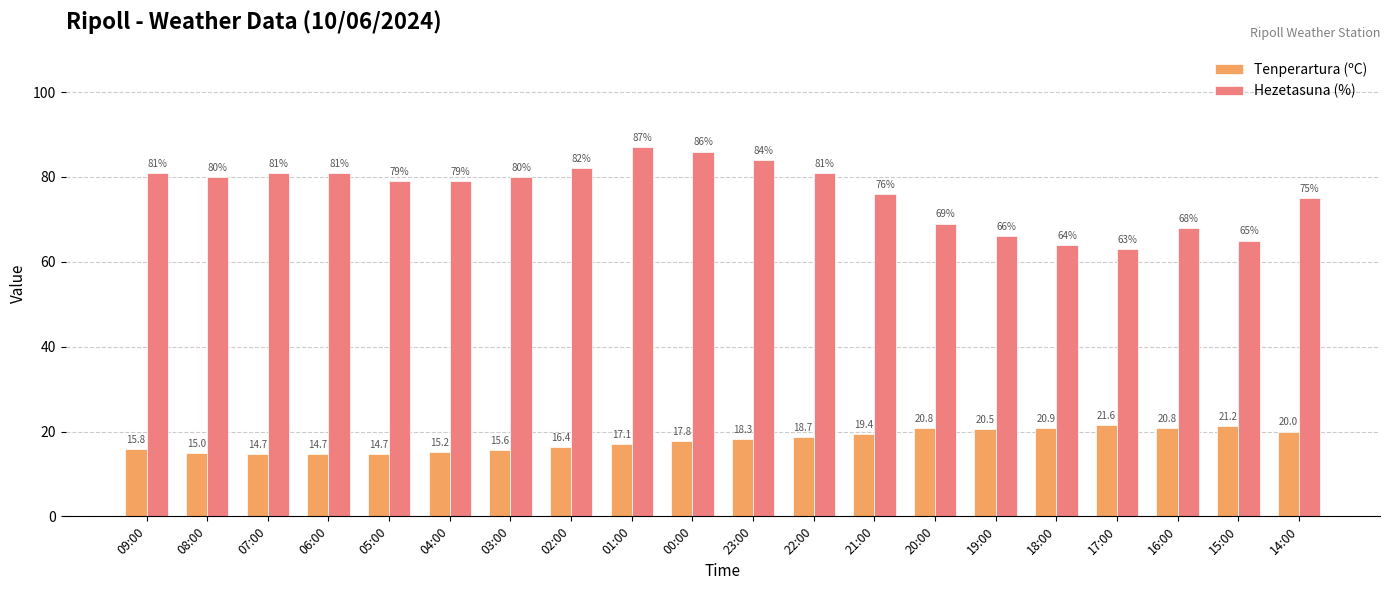

What is the difference between the maximum and minimum values in the Hezetasuna (%) series?

24.0